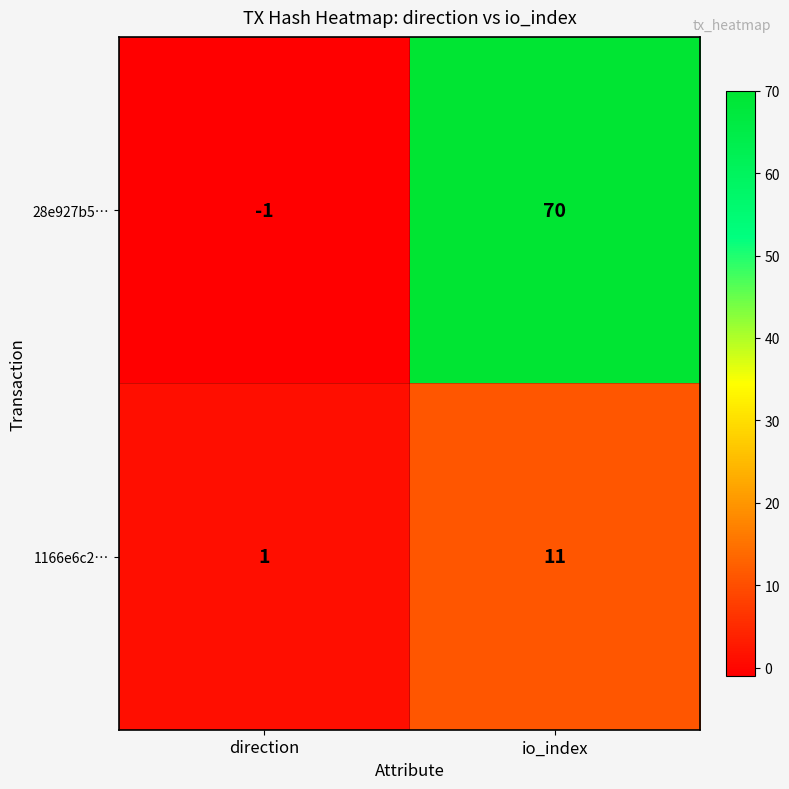

At how many categories does at least one series exceed 43?

1